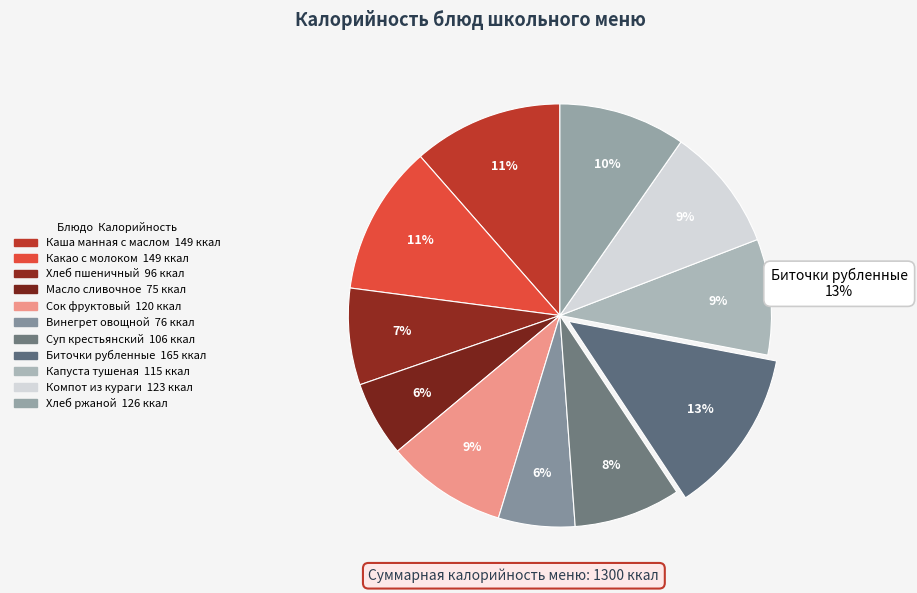

What percentage is the Масло сливочное slice, to the nearest percent?

6%